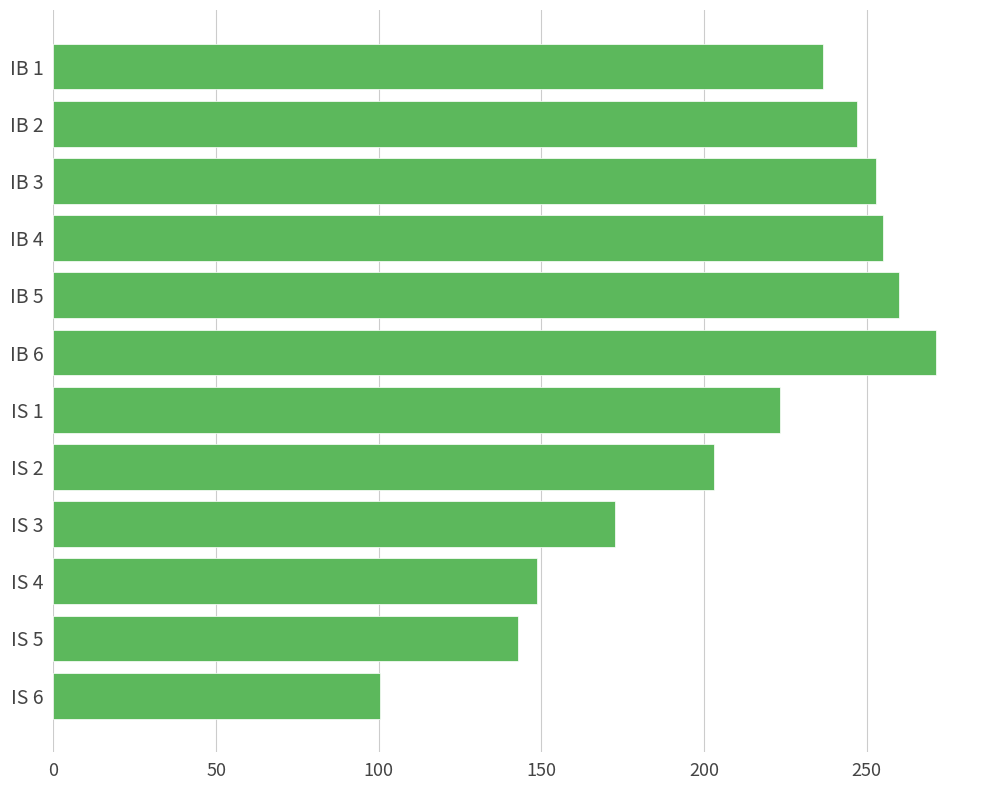

What is the sum of all values?

2513.9